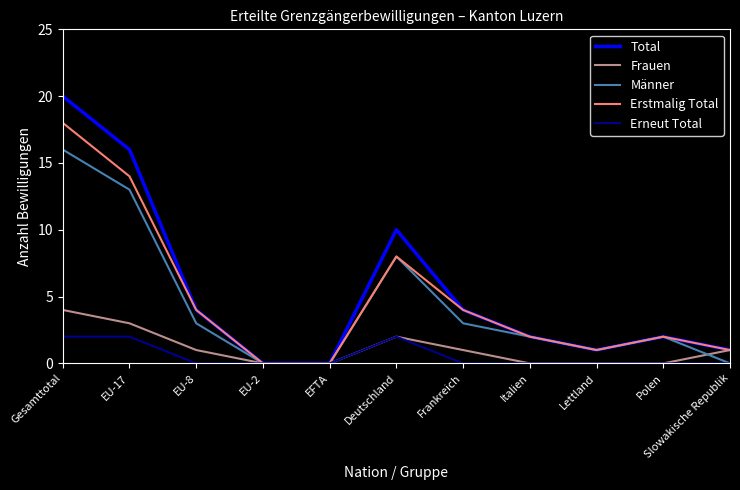

What position from the right is EU-8?

9